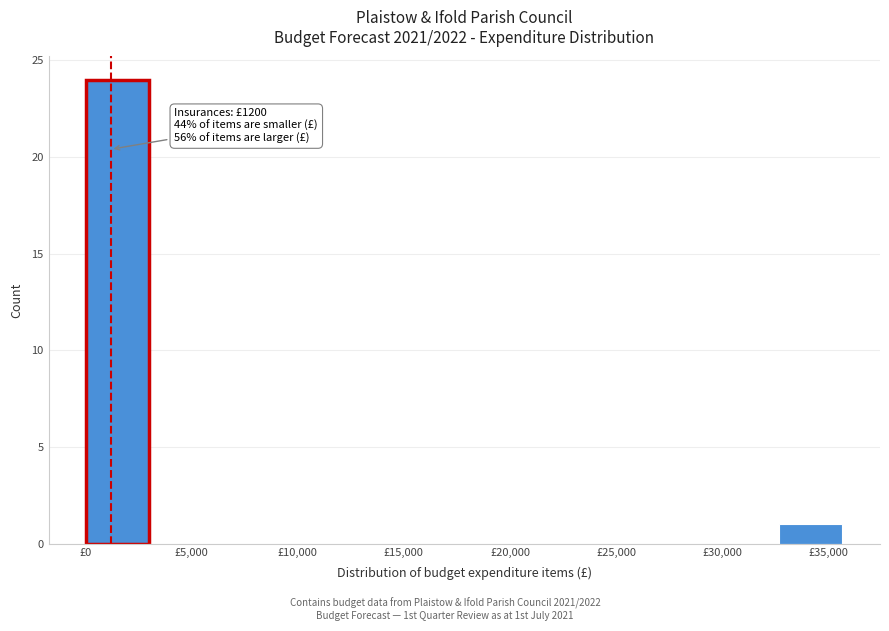

Which range on the x-axis has the tallest bar?

0 to 3000